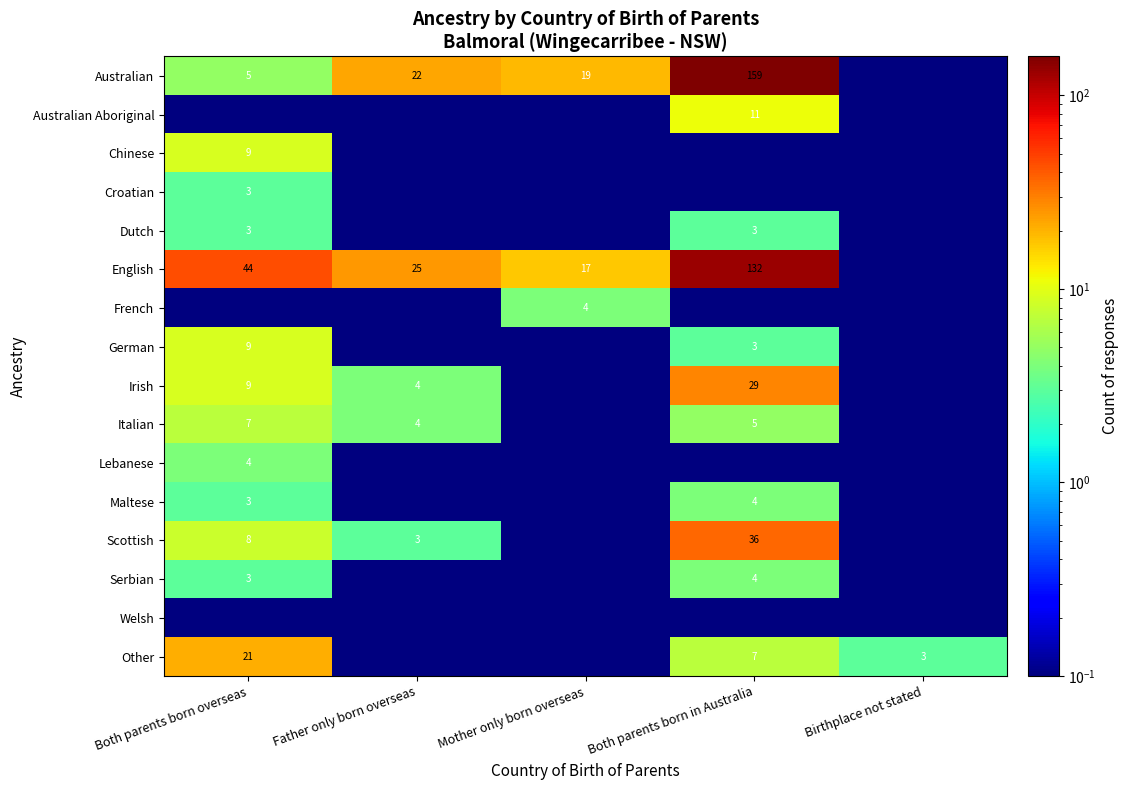

How many distinct data groups are displayed?

16